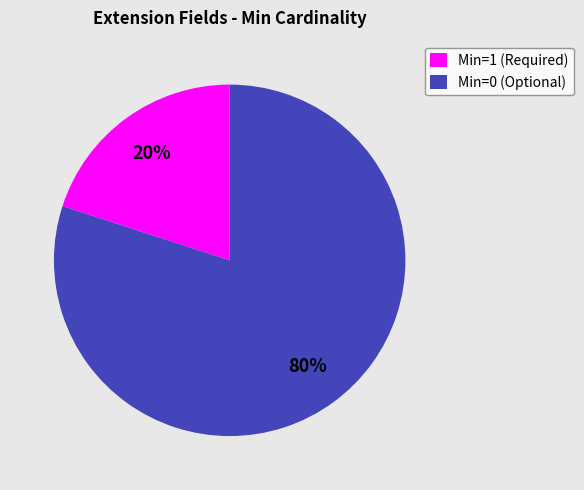

What is the largest slice in the pie chart?

Min=0 (Optional)